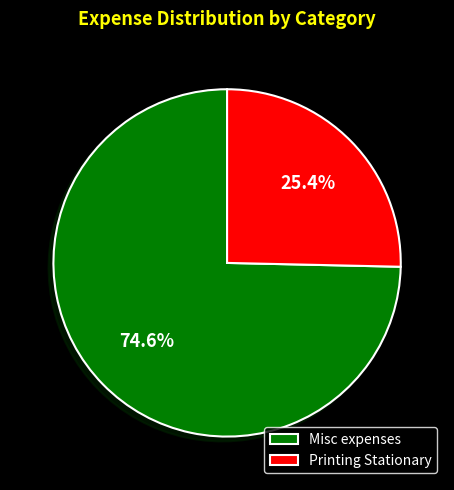

Rank the categories by value from highest to lowest.

Misc expenses, Printing Stationary